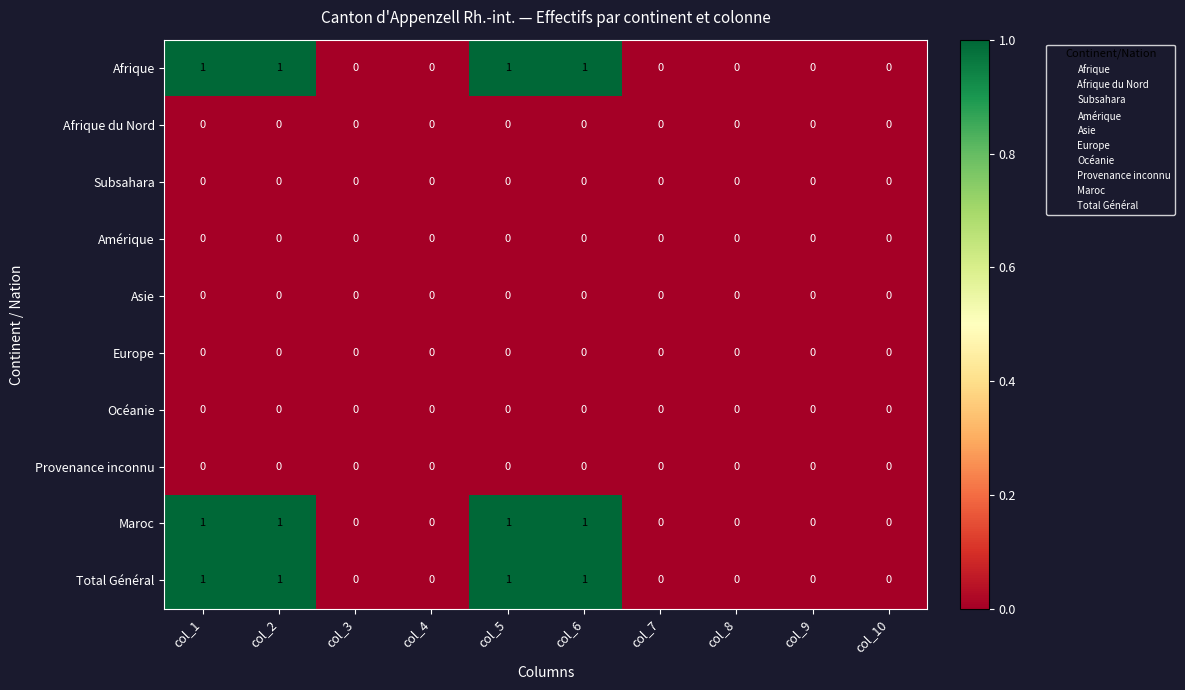

Is it true that Subsahara equals 0 at col_2?

True